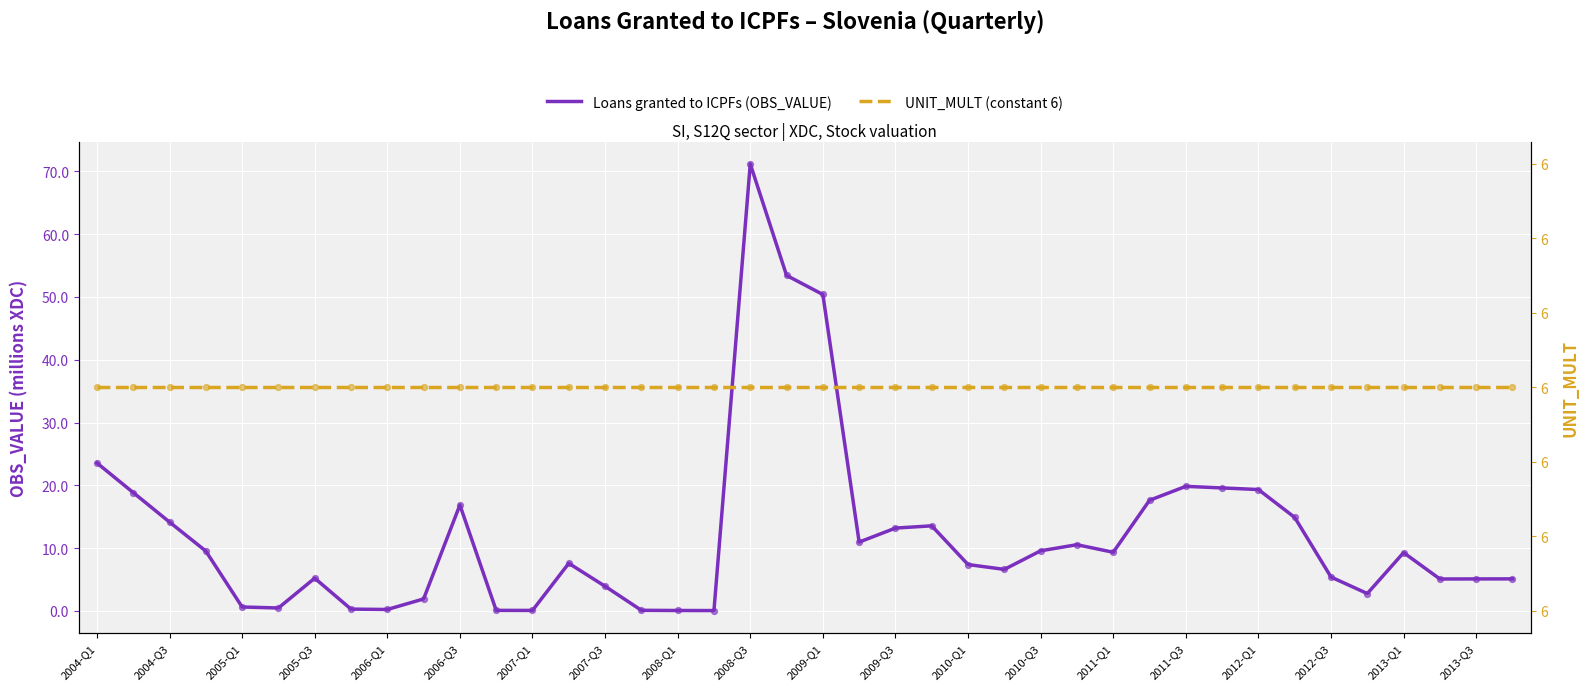

Which series reaches the minimum Y coordinate?

Loans granted to ICPFs (OBS_VALUE)